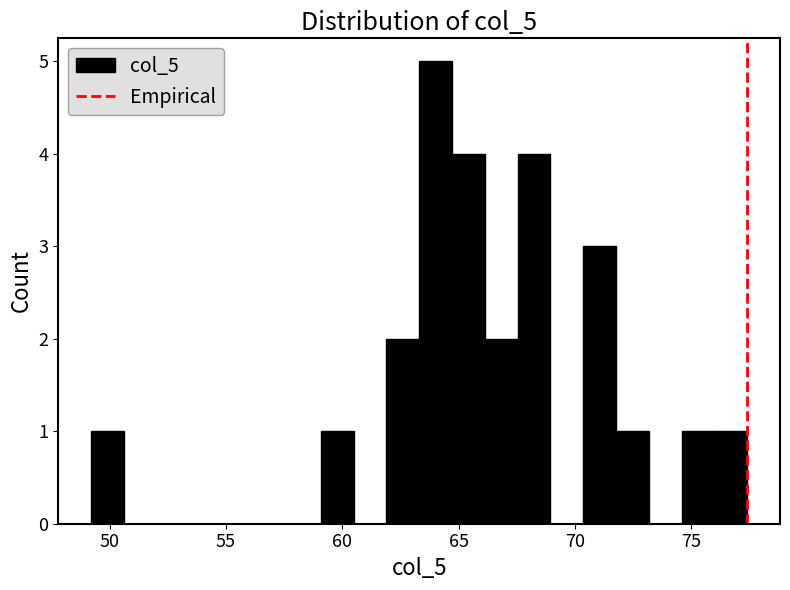

Around what value on the x-axis is the tallest bar? Give the approximate position of its centre, as read against the axis.

64.0